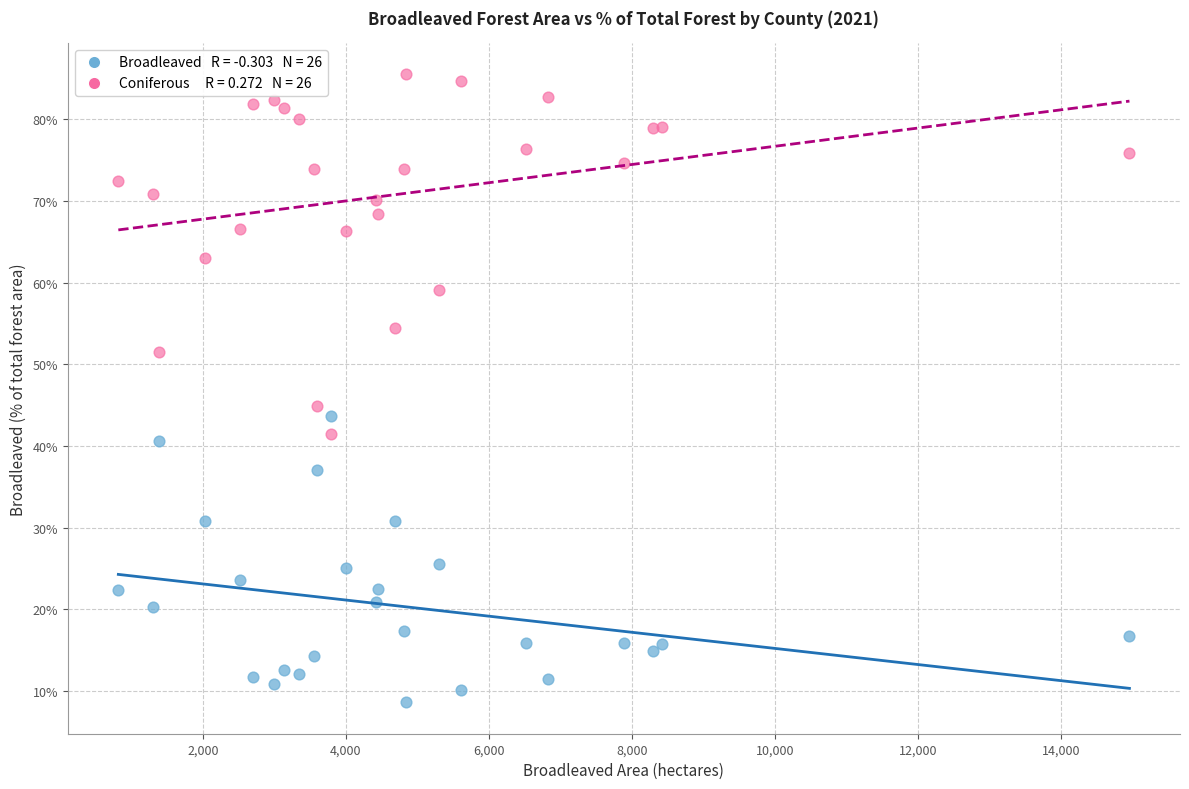

Across all series, what Y value is closest to 47?

44.9